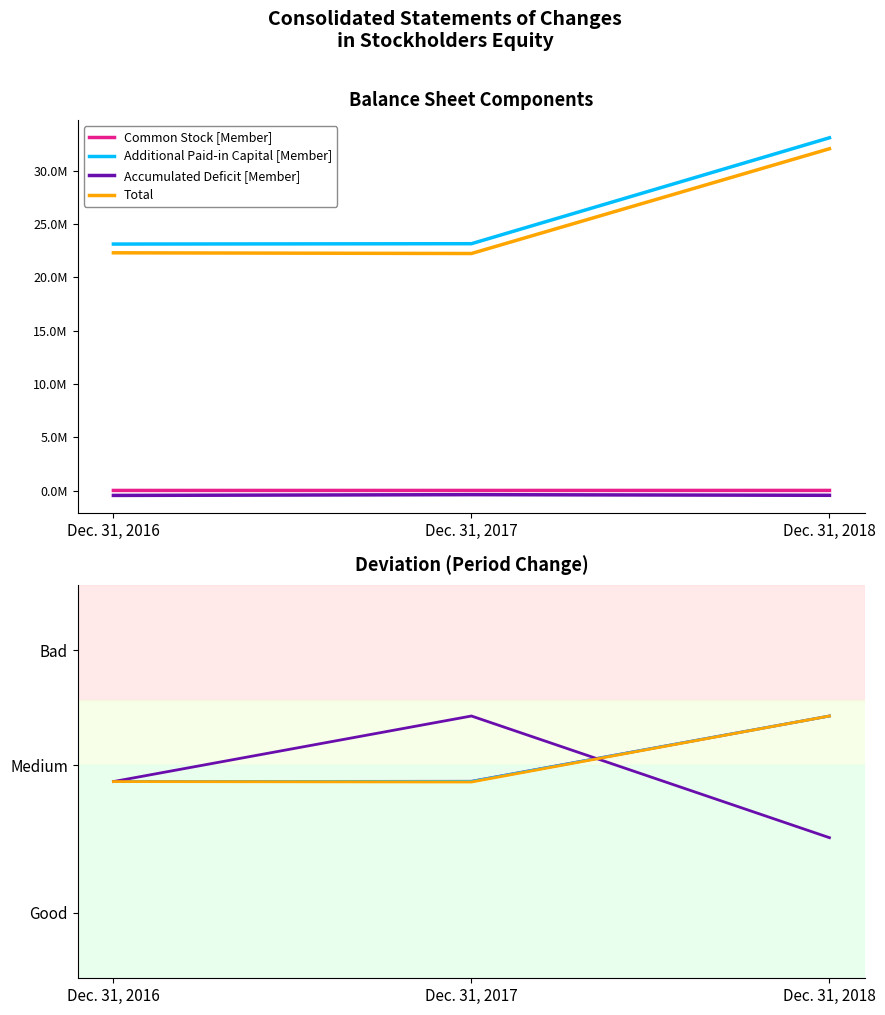

The value of Accumulated Deficit [Member] at Dec. 31, 2016 is -0.3. True or false?

False